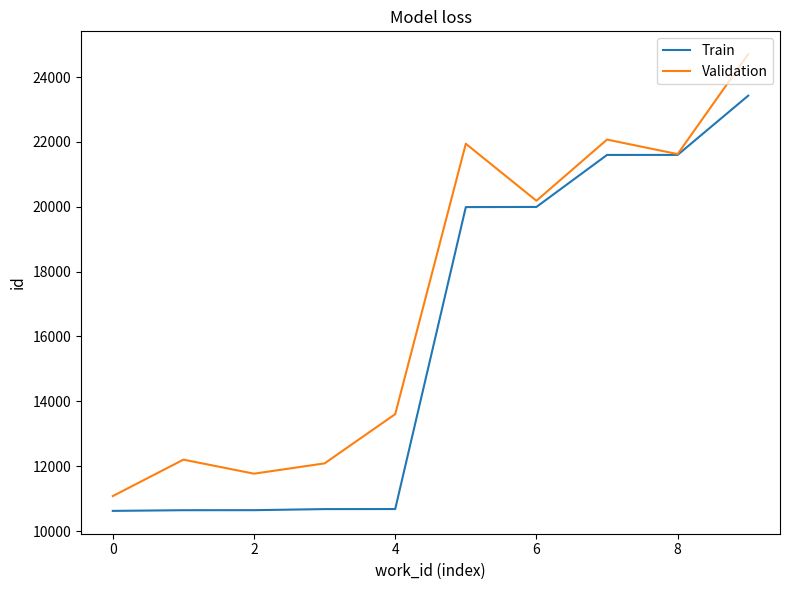

Which series has the largest range (max minus min)?

Validation